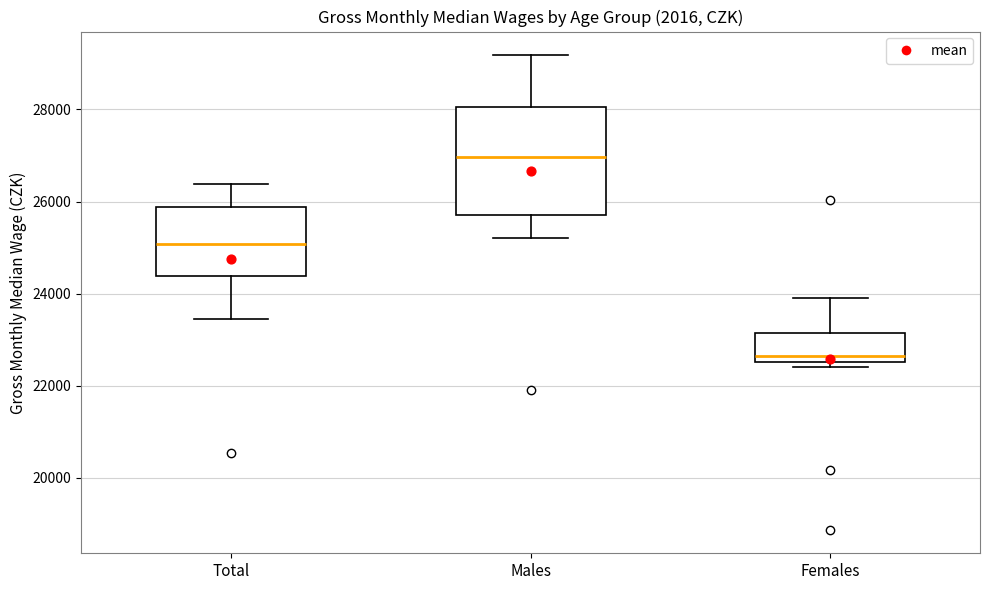

Where is the lower edge of the box for Females on the y-axis? The values are not printed on the chart, so give them approximately, as read against the axis.

22600